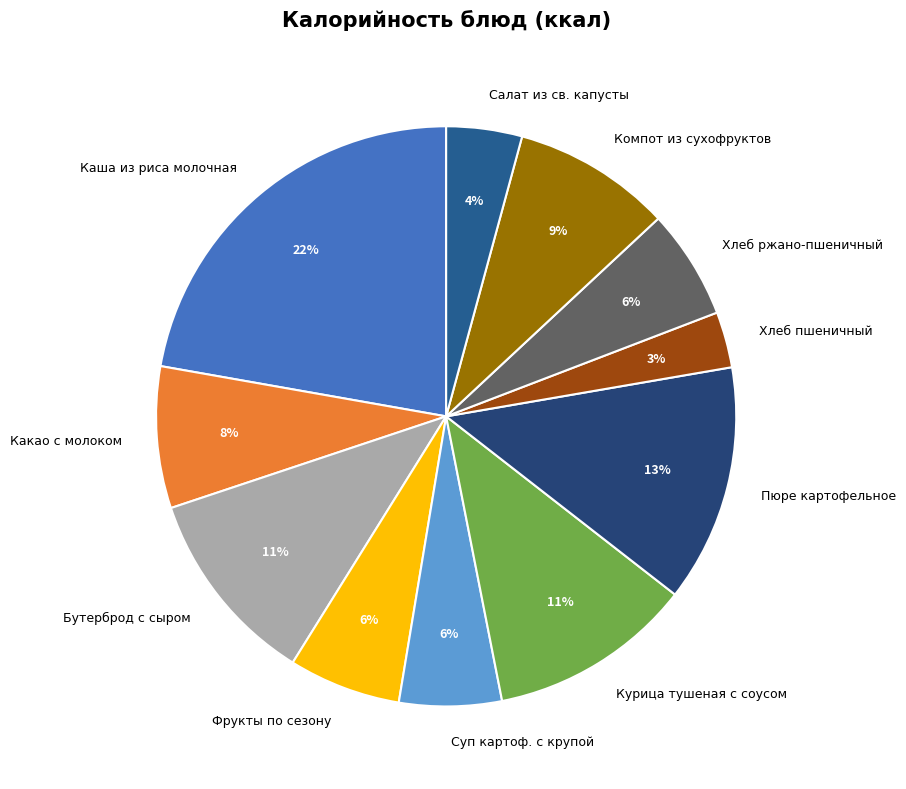

The Каша из риса молочная slice represents 22% of the pie. True or false?

True